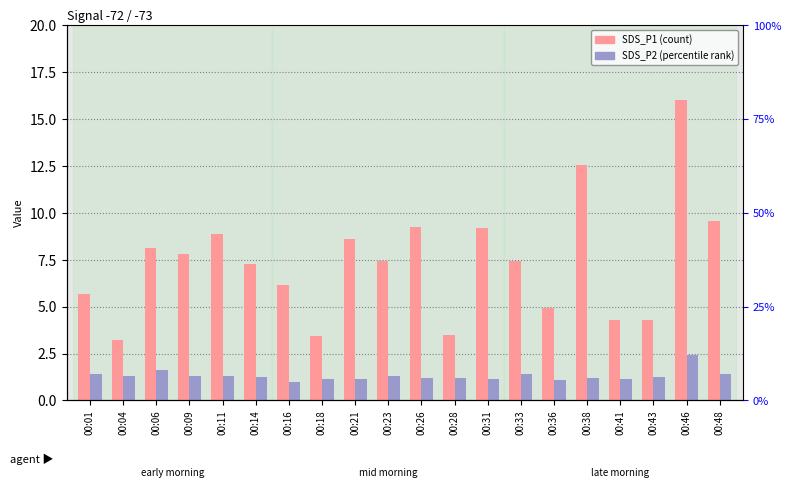

What is the average value of the SDS_P2 series?

1.3